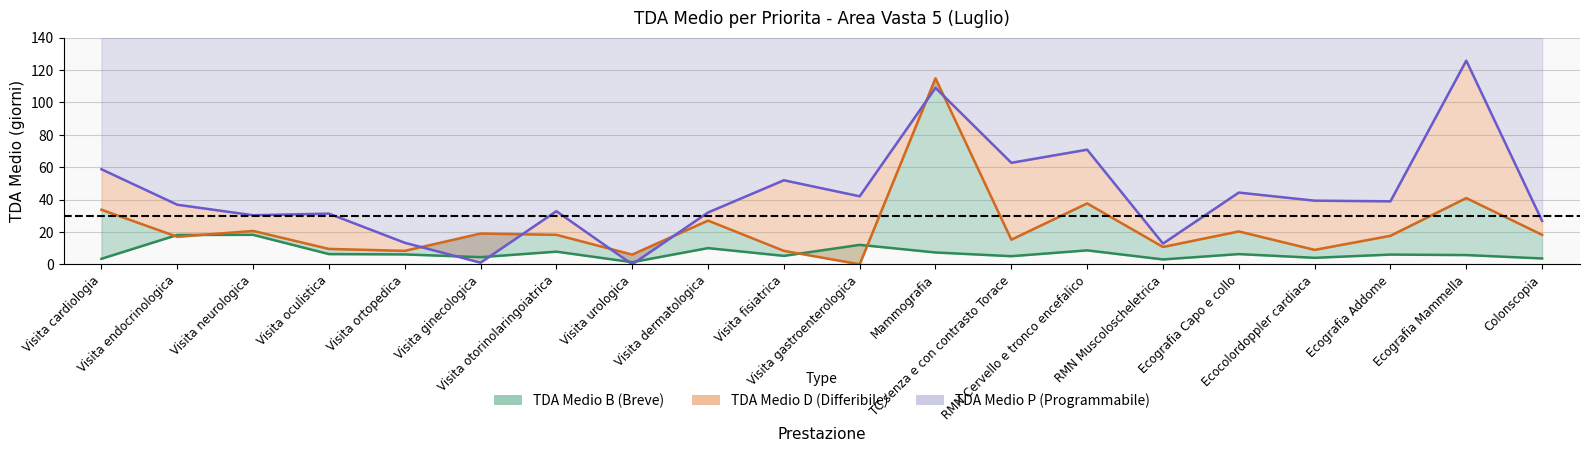

True or false: TDA Medio P has a value of 41.6 at Ecografia Mammella.

False